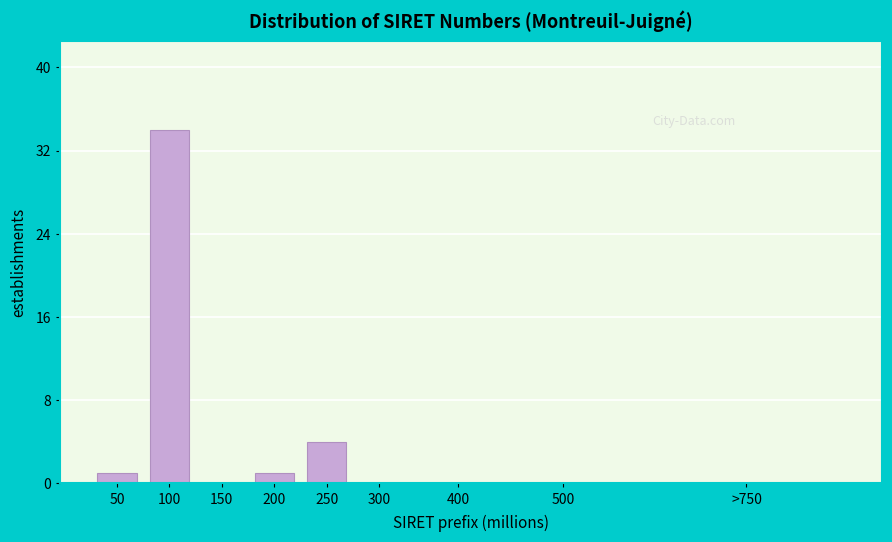

Reading left to right, what are all the values shown in this chart?

50=1	100=34	150=0	200=1	250=4	300=0	400=0	500=0	>750=0